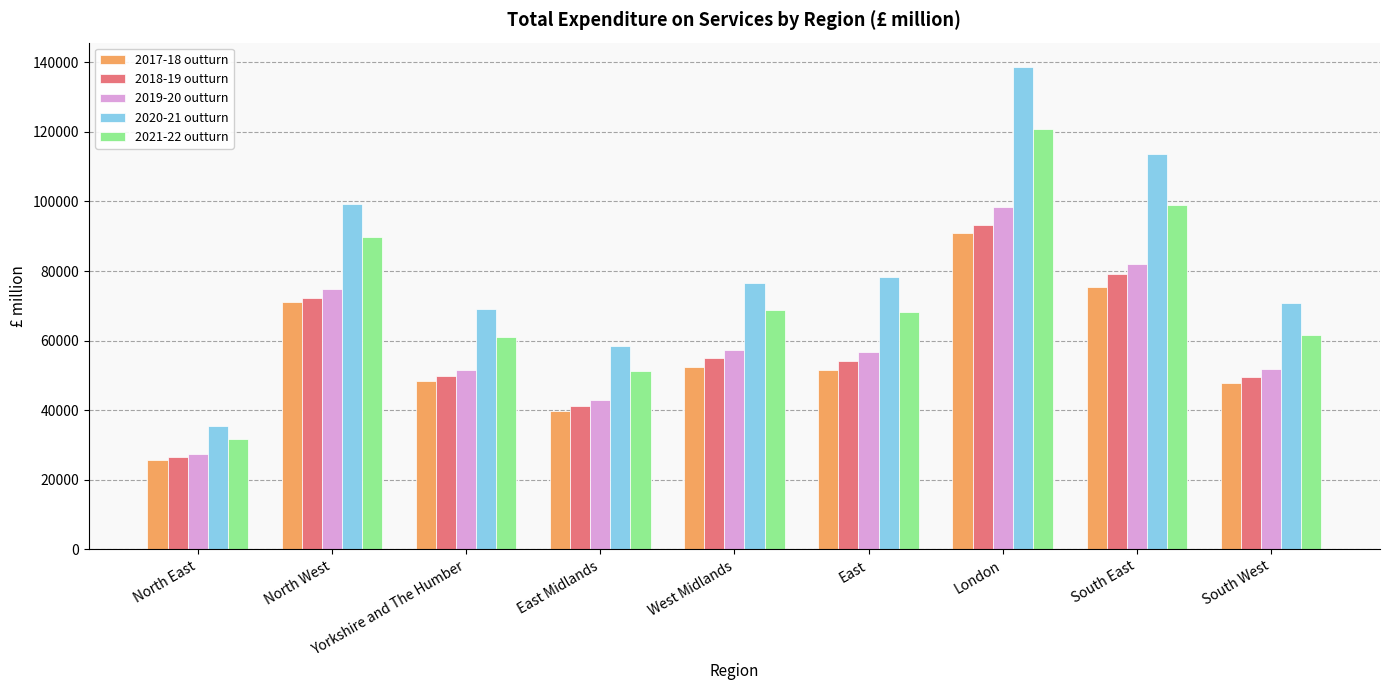

Which series changed the most between North East and London?

2020-21 outturn